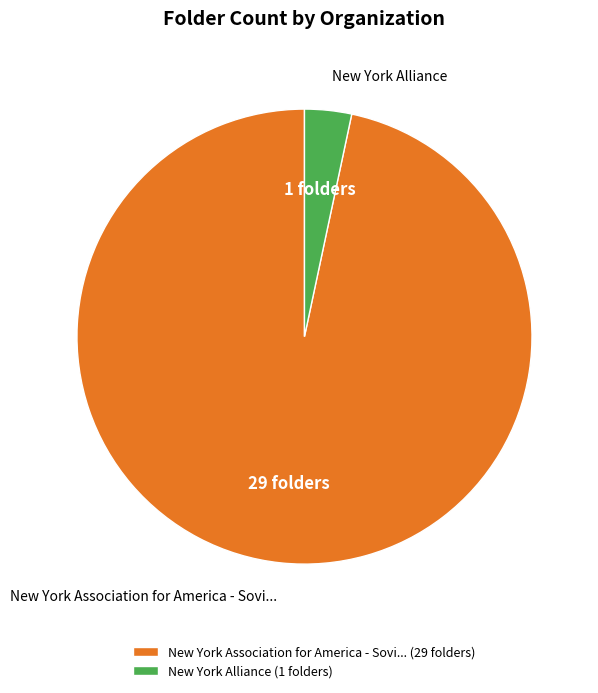

Is there any slice that represents more than half of the pie?

Yes